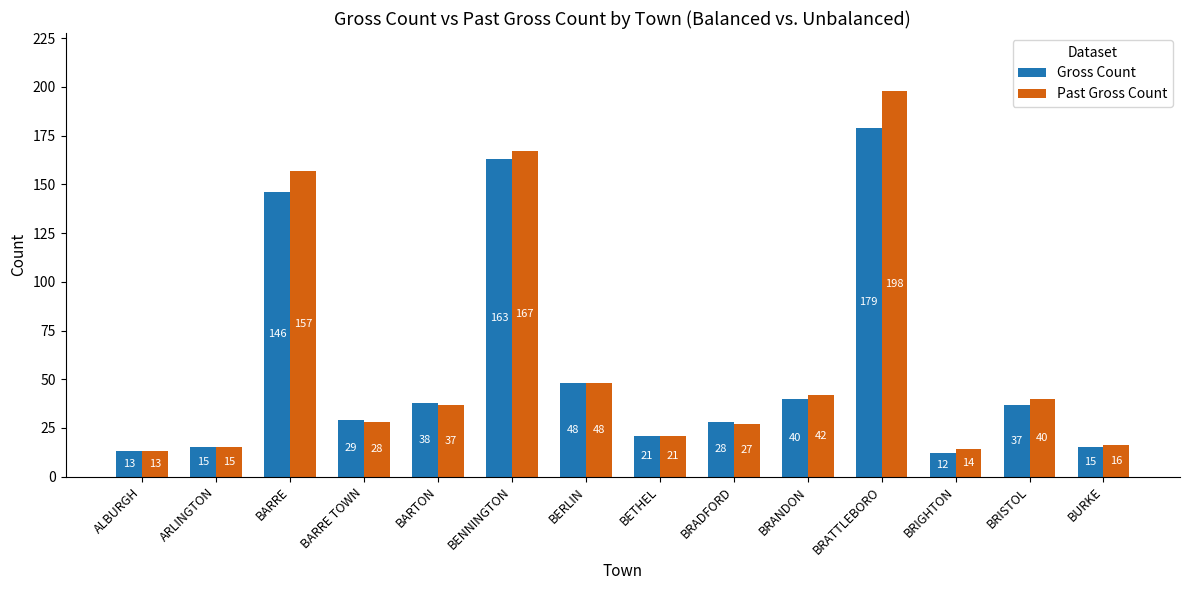

What is the minimum value for Gross Count?

12